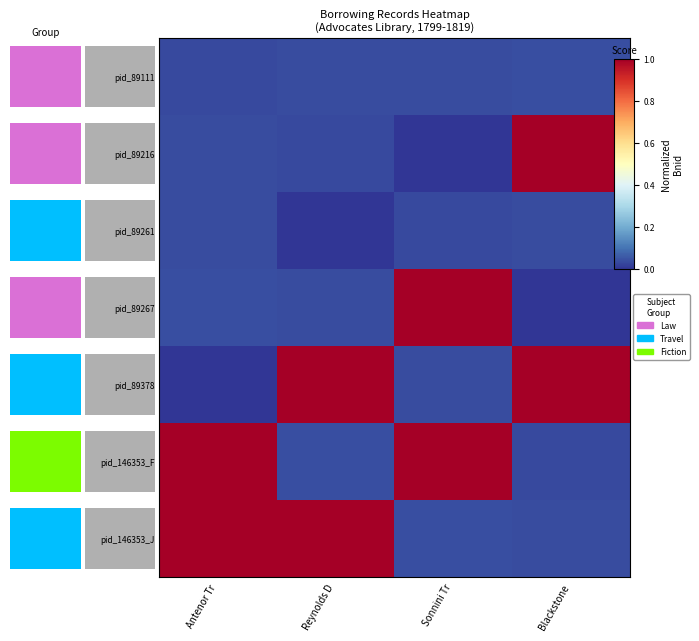

The value of pid_89261 at Antenor Tr is 0.0. True or false?

True